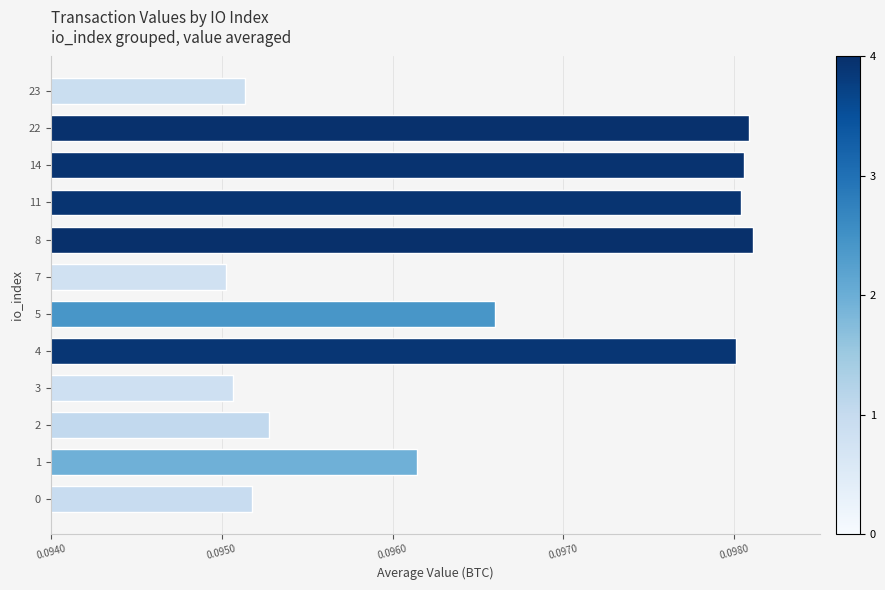

How many bars are there in total?

12